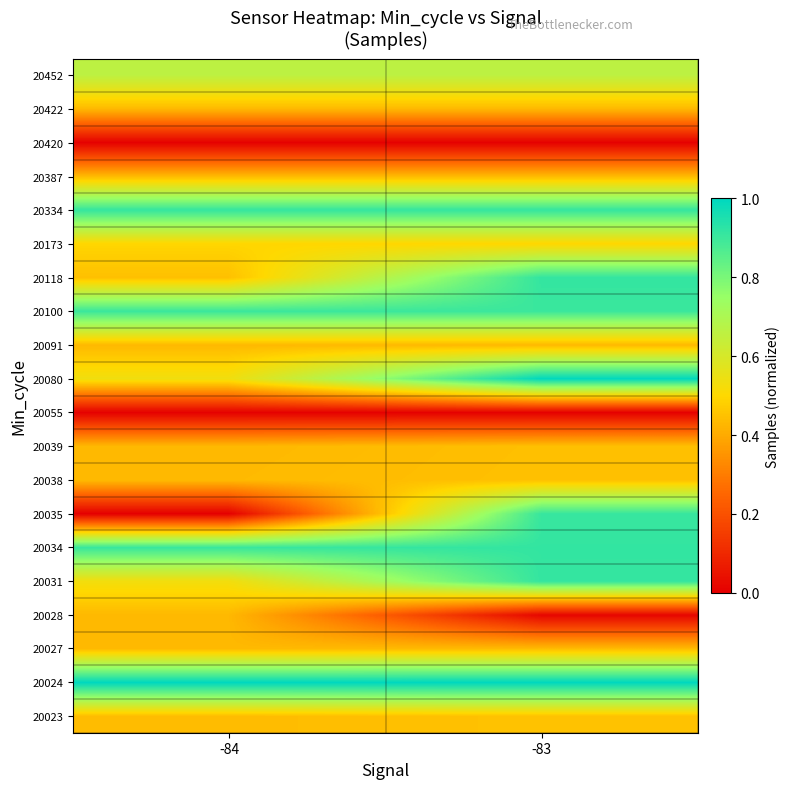

Reading left to right, what are all the values shown in this chart?

20023: -84=0.4	-83=0.5
20024: -84=1.0	-83=1.0
20027: -84=0.4	-83=0.4
20028: -84=0.4	-83=0.0
20031: -84=0.5	-83=0.9
20034: -84=0.9	-83=0.9
20035: -84=0.0	-83=0.9
20038: -84=0.4	-83=0.4
20039: -84=0.4	-83=0.4
20055: -84=0.0	-83=0.0
20080: -84=0.5	-83=1.0
20091: -84=0.4	-83=0.4
20100: -84=0.9	-83=0.9
20118: -84=0.4	-83=0.9
20173: -84=0.5	-83=0.5
20334: -84=0.9	-83=0.9
20387: -84=0.4	-83=0.4
20420: -84=0.0	-83=0.0
20422: -84=0.4	-83=0.4
20452: -84=0.7	-83=0.7